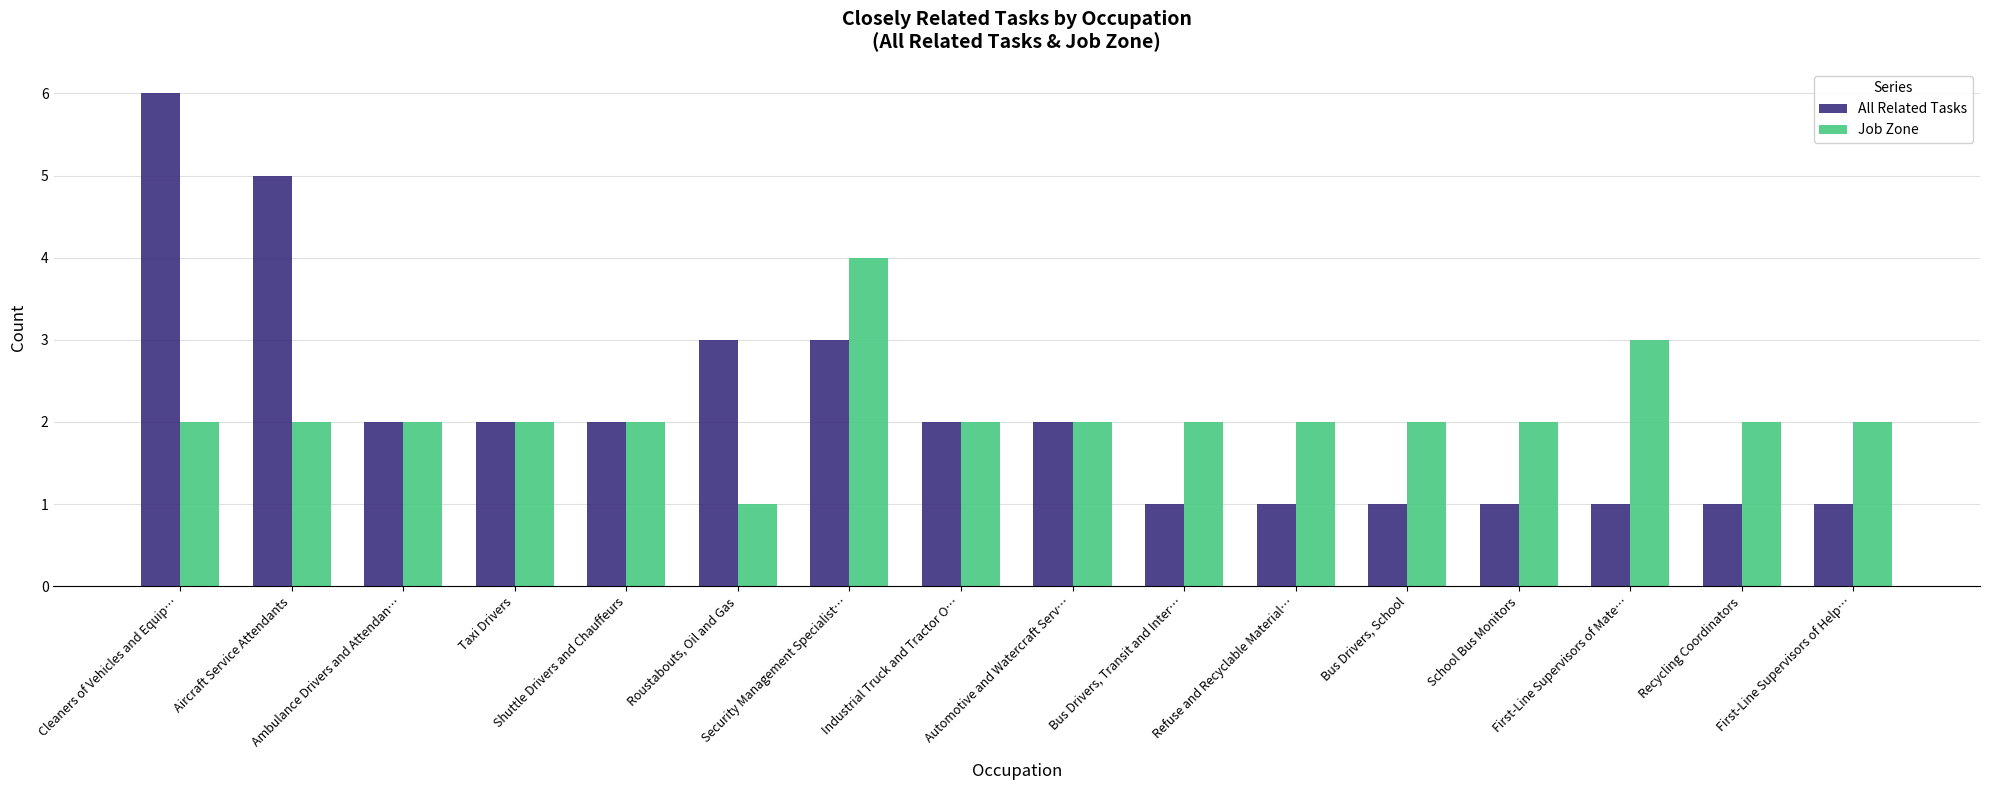

List the series in order of their peak value, highest first.

All Related Tasks, Job Zone